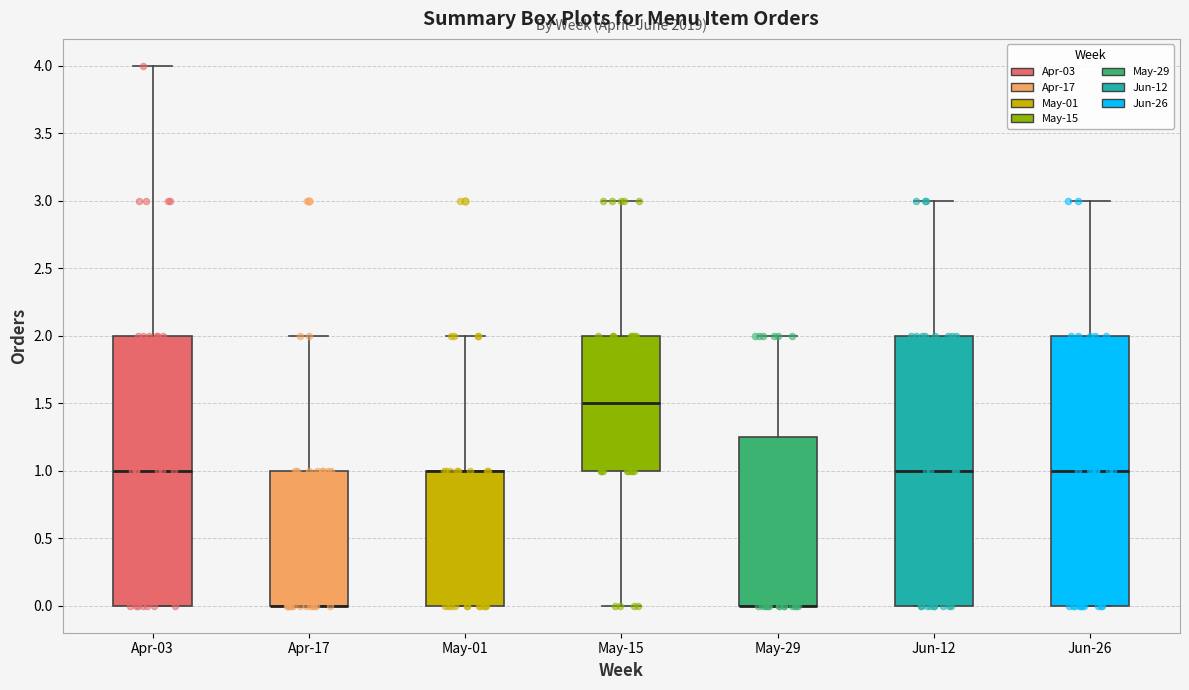

Reading left to right, transcribe this box plot: for each box, give where its median line is, the range the box spans, and where its two whiskers end, as read against the y-axis. The values are not printed on the chart, so give them approximately, as read against the axis.

Apr-03: median 1.00, box 0.00 to 2.00, whiskers 0.00 to 4.00
Apr-17: median 0.00 (drawn on the box's lower edge), box 0.00 to 1.00, whiskers 0.00 to 2.00
May-01: median 1.00 (drawn on the box's upper edge), box 0.00 to 1.00, whiskers 0.00 to 2.00
May-15: median 1.50, box 1.00 to 2.00, whiskers 0.00 to 3.00
May-29: median 0.00 (drawn on the box's lower edge), box 0.00 to 1.25, whiskers 0.00 to 2.00
Jun-12: median 1.00, box 0.00 to 2.00, whiskers 0.00 to 3.00
Jun-26: median 1.00, box 0.00 to 2.00, whiskers 0.00 to 3.00